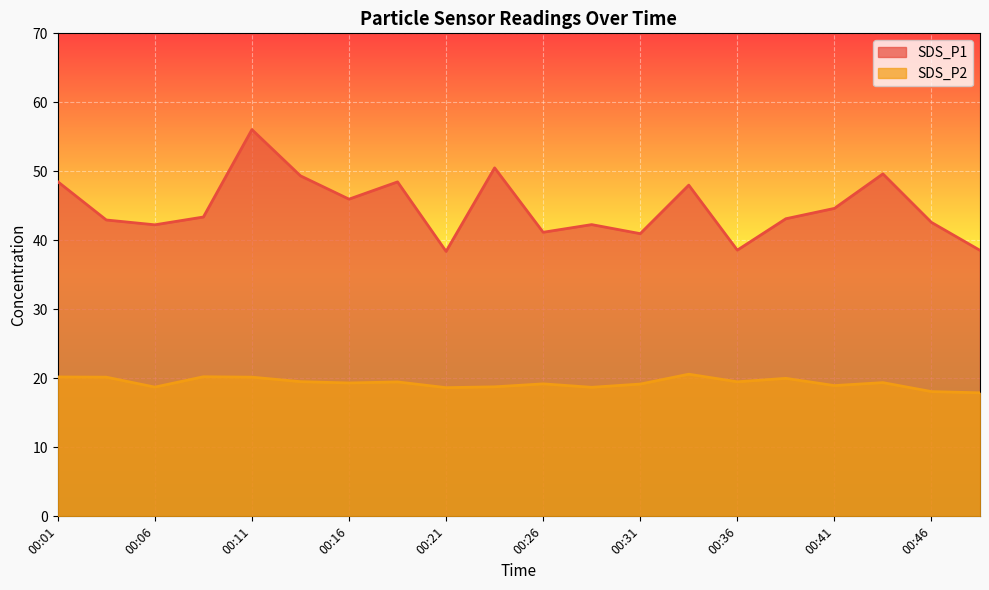

At which label does SDS_P1 reach its minimum?

00:21